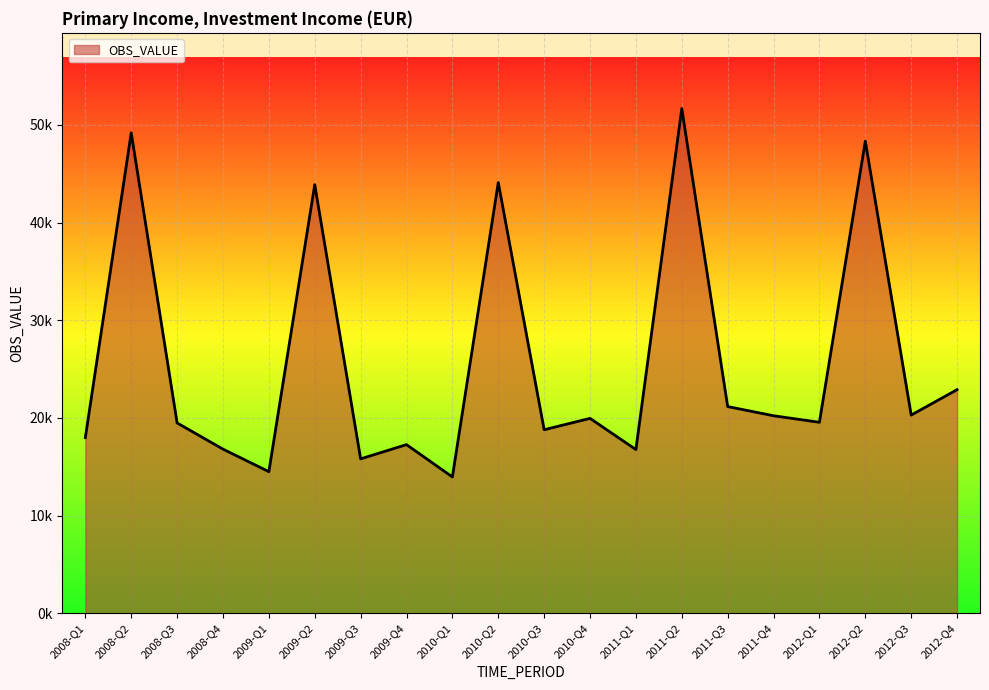

At which category does the chart reach its peak across all series?

2011-Q2